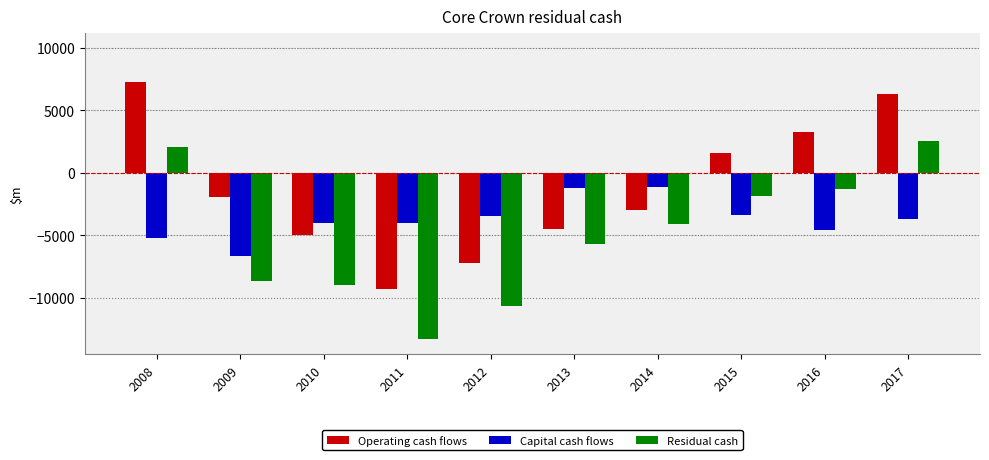

What is the value of the Operating cash flows bar at the 5th from the left?

-7210